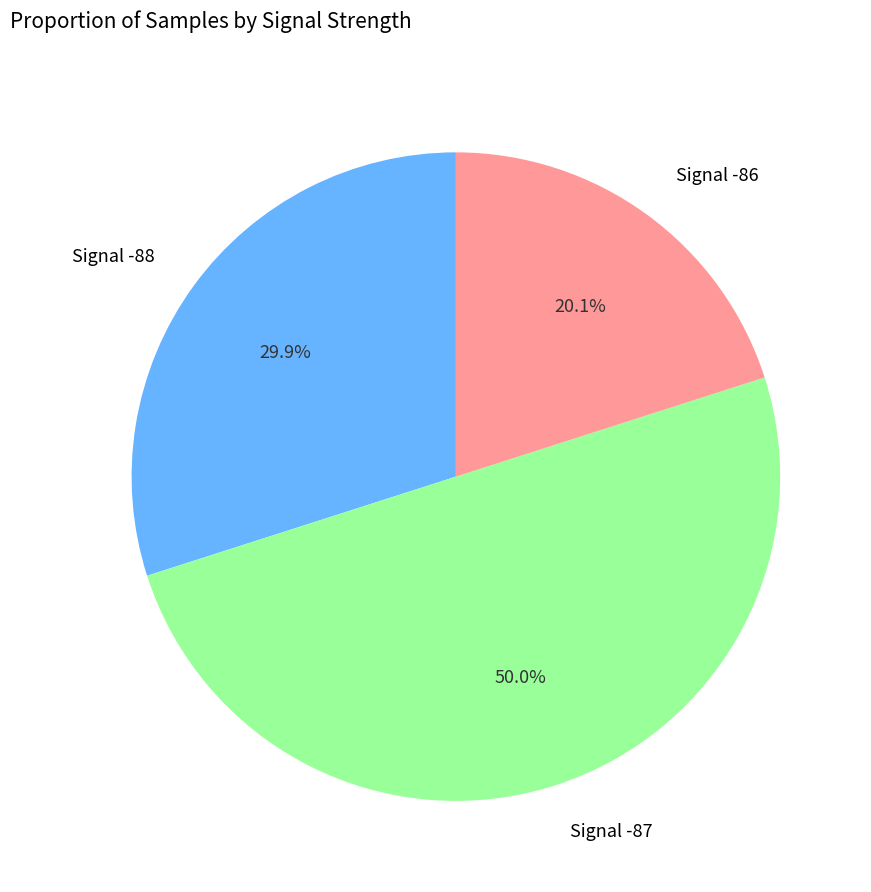

Count the number of slices in the pie.

3